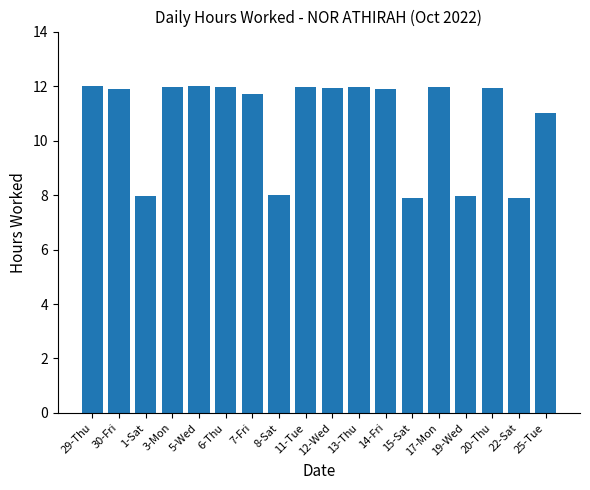

The chart shows a value of 11.0 at 25-Tue. True or false?

True